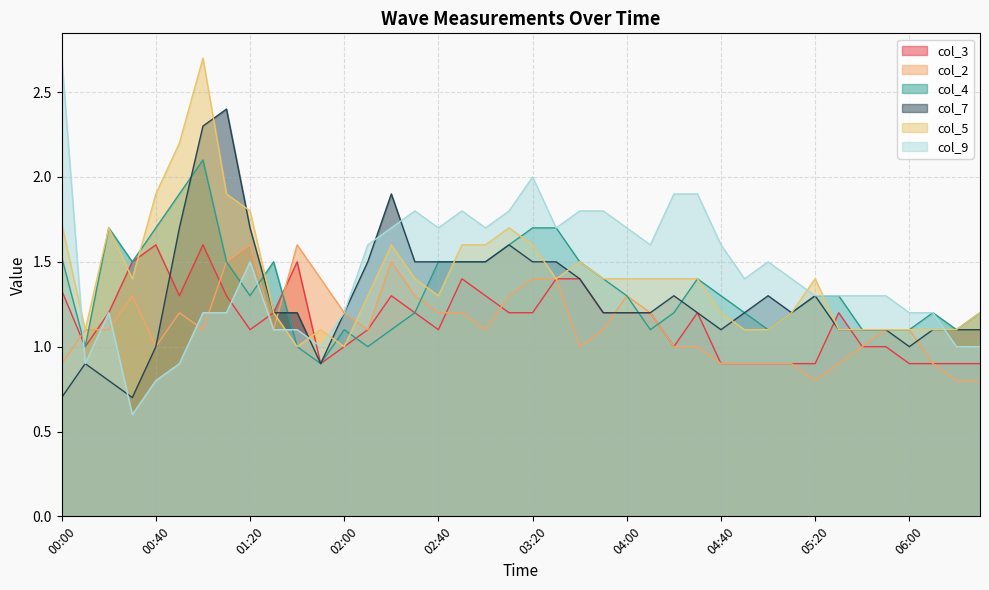

What is the spread (max minus min) of values at 01:50?

0.5